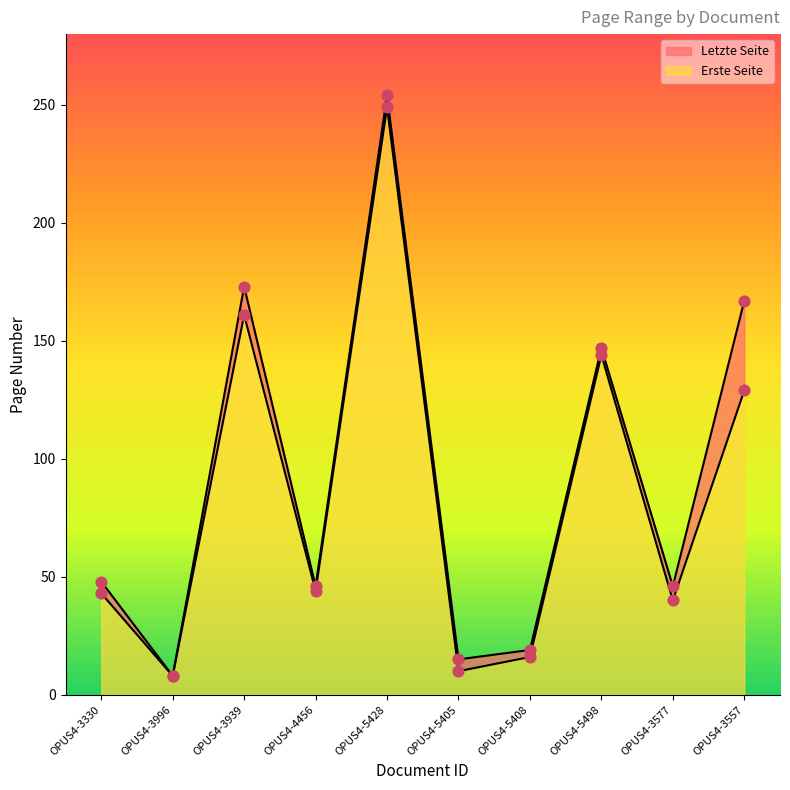

At how many categories does at least one series exceed 49?

4